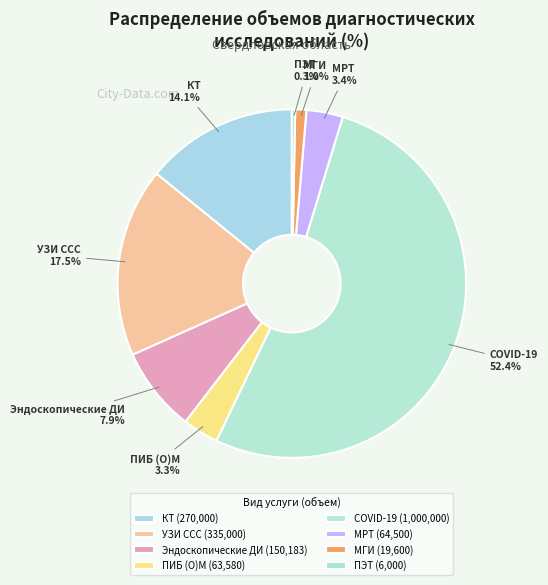

To the nearest percent, what percentage of the pie is МГИ?

1%